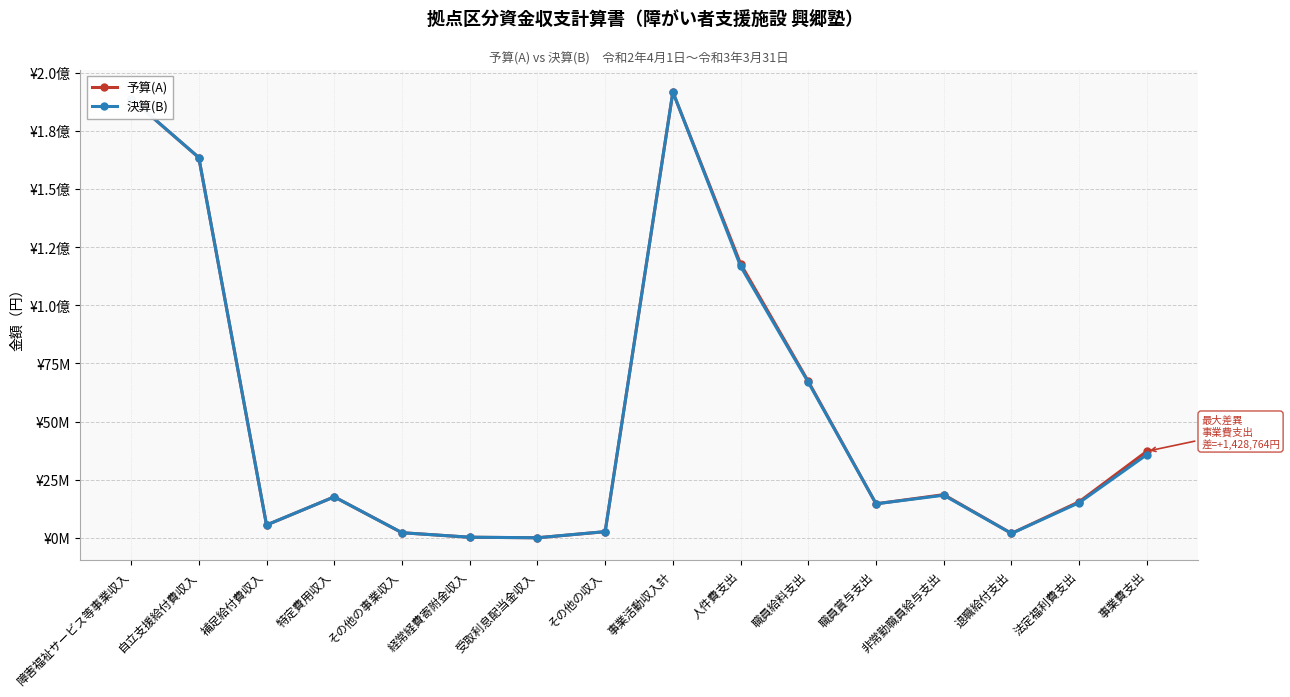

Is the value of 予算(A) at 特定費用収入 greater than the value of 決算(B) at 経常経費寄附金収入?

Yes